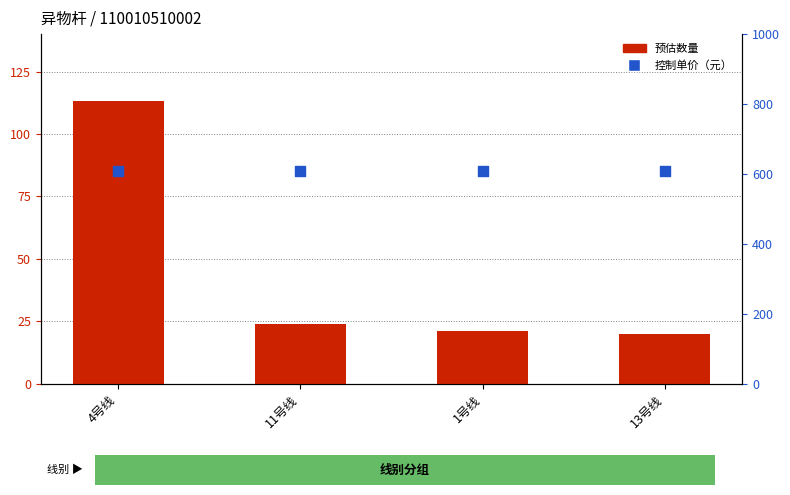

Which series has the largest total across all categories?

控制单价（元）